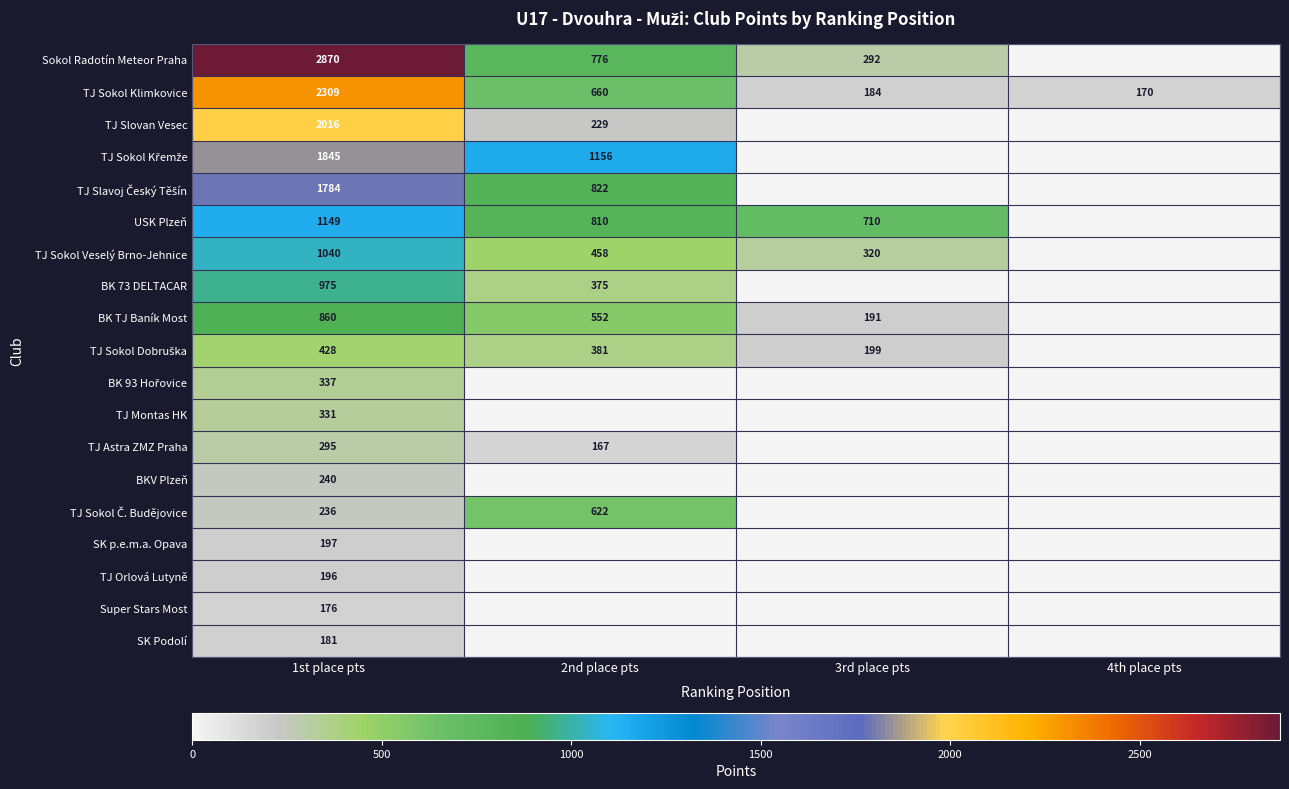

How many data points in TJ Sokol Klimkovice are less than 660?

2